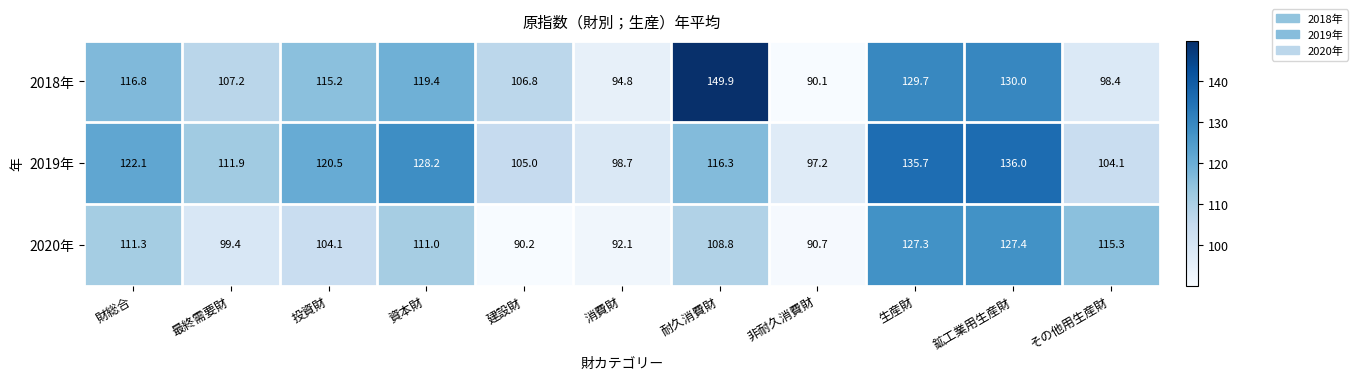

What is the smallest value displayed?

90.1